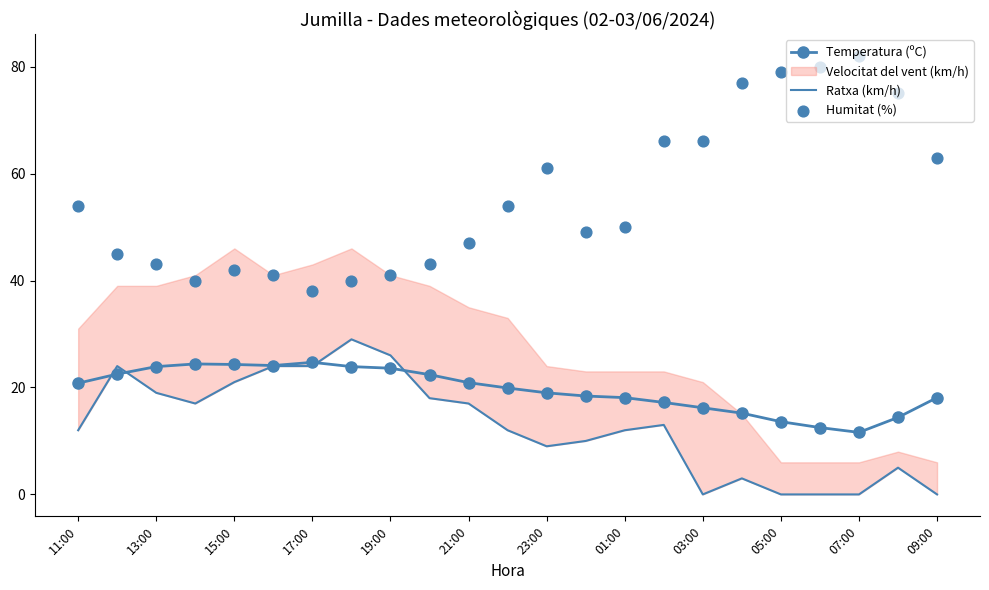

Is it true that Temperatura (ºC) equals 23.9 at 13:00?

True